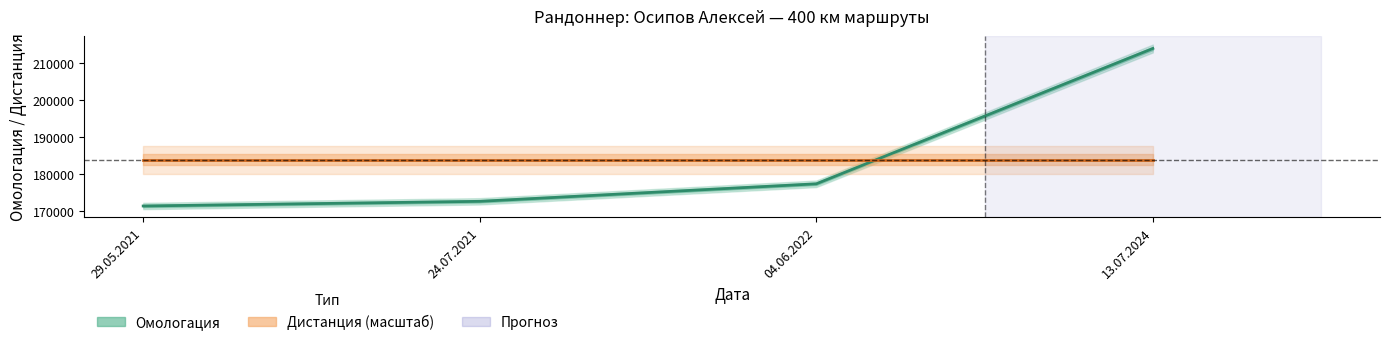

True or false: Дистанция has a value of 117991 at 24.07.2021.

False